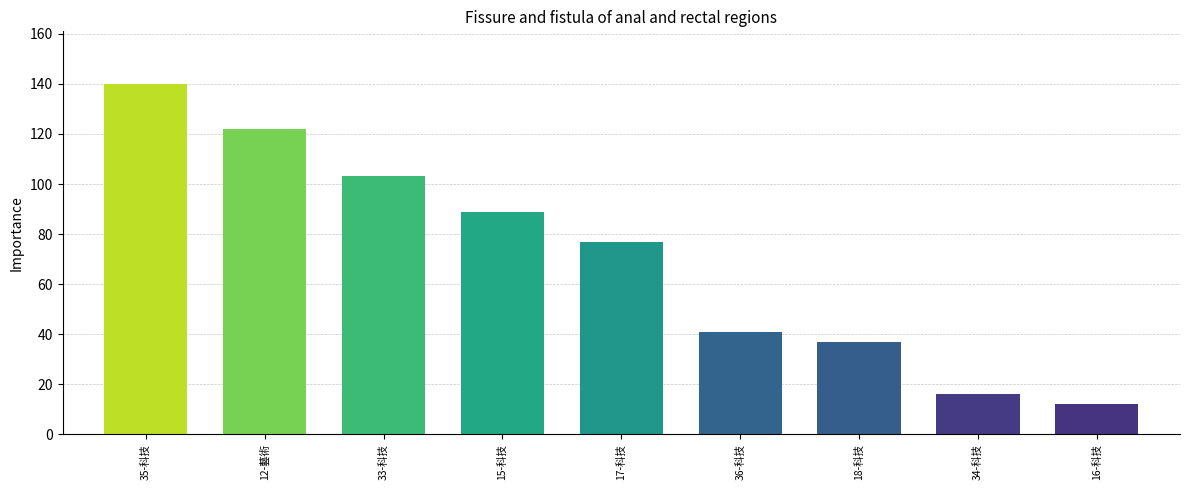

Rank the categories by value from highest to lowest.

35-科技, 12-藝術, 33-科技, 15-科技, 17-科技, 36-科技, 18-科技, 34-科技, 16-科技